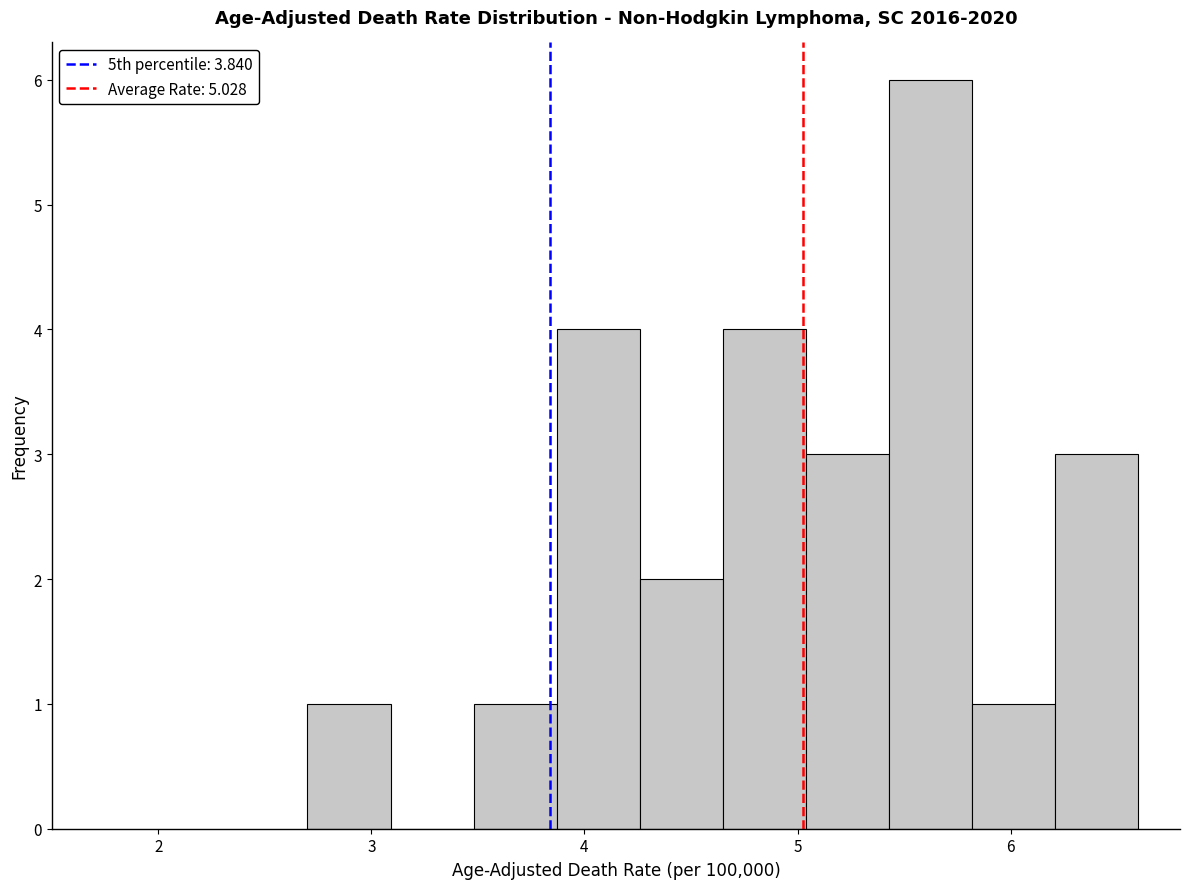

Read against the x-axis, roughly where is the centre of the tallest bar?

5.6